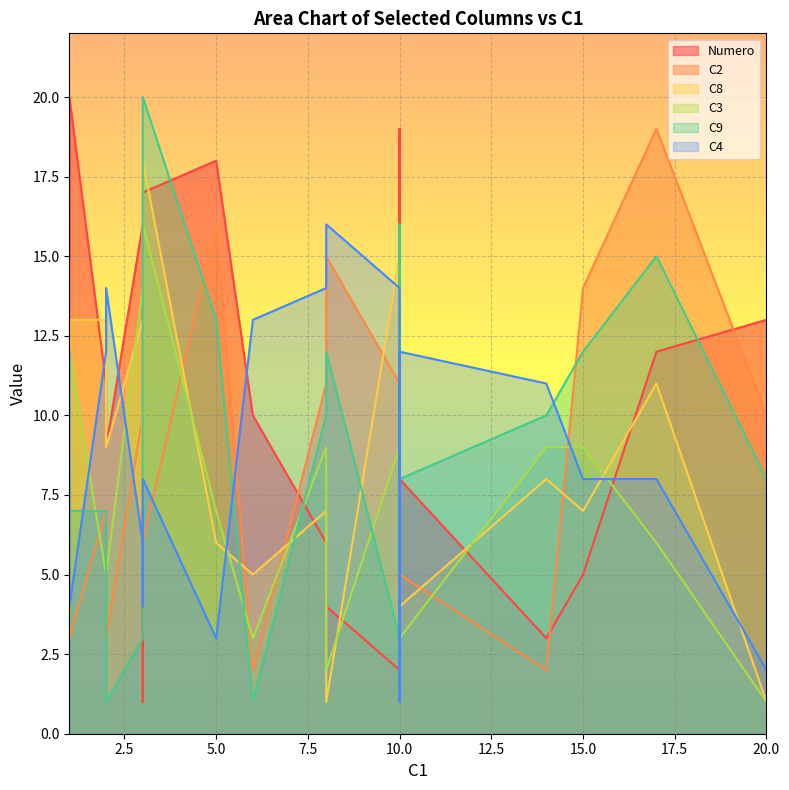

What is the total value across all series at 3?

43